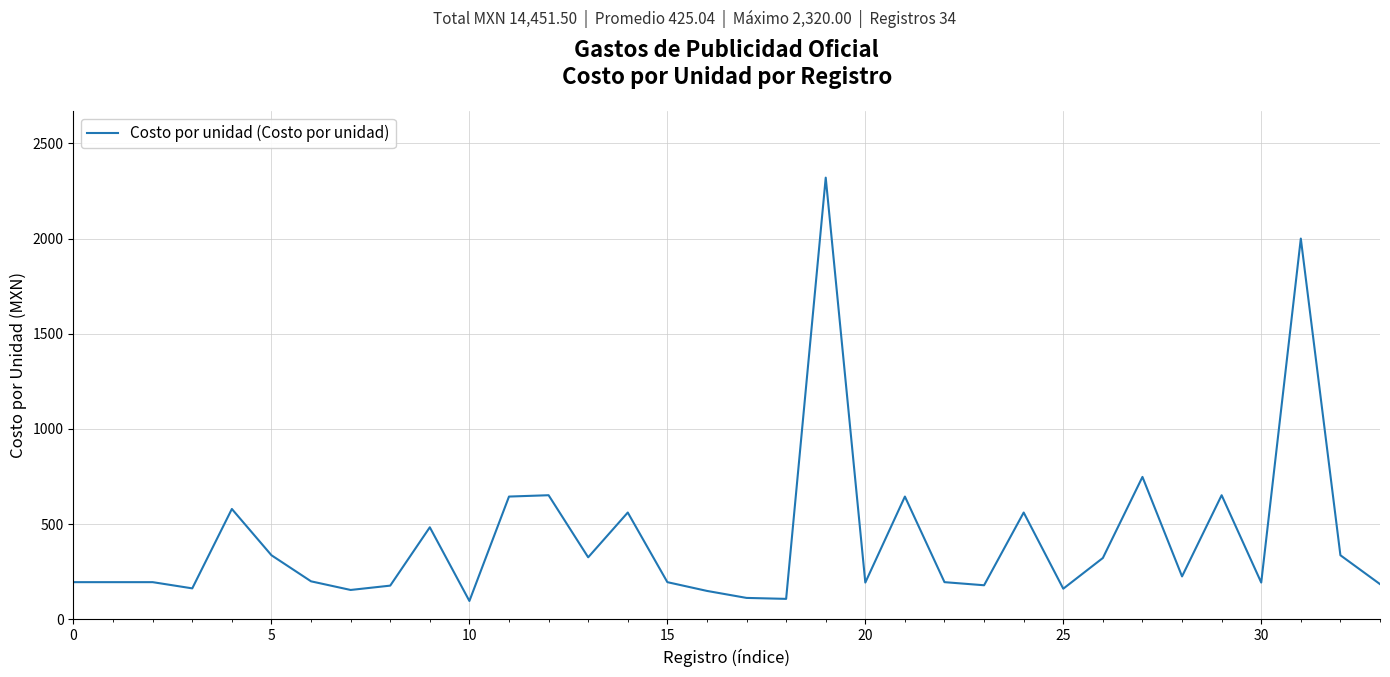

What is the minimum value shown in the chart?

96.8